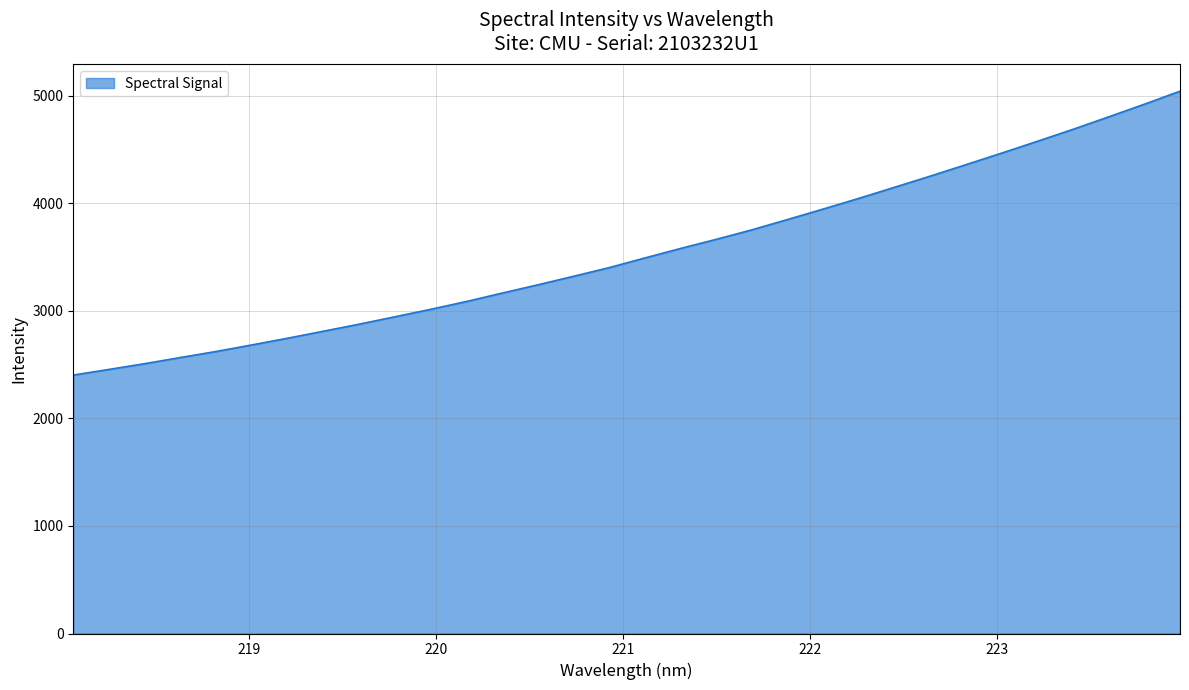

What is the greatest value displayed?

5043.0